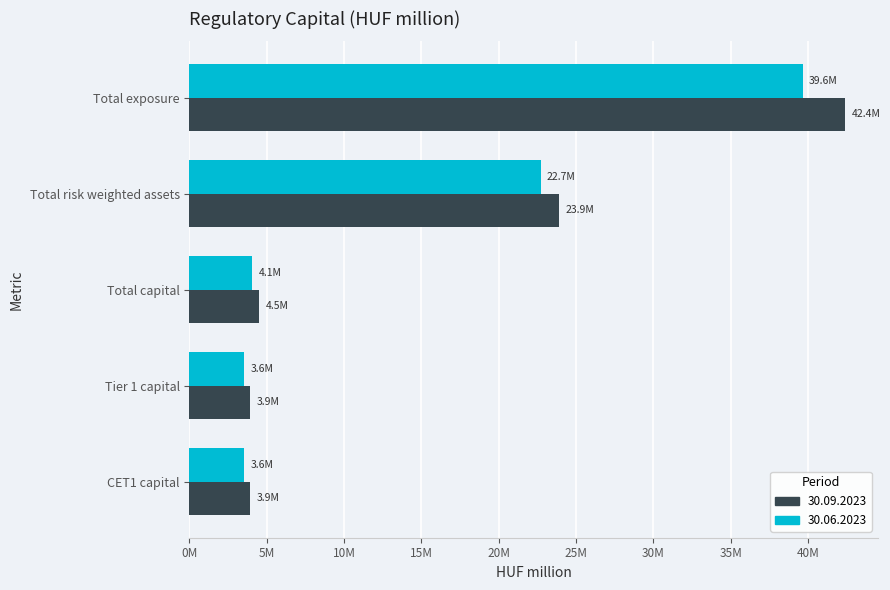

The 30.09.2023 series shows 42388056.8 at Total exposure. True or false?

True